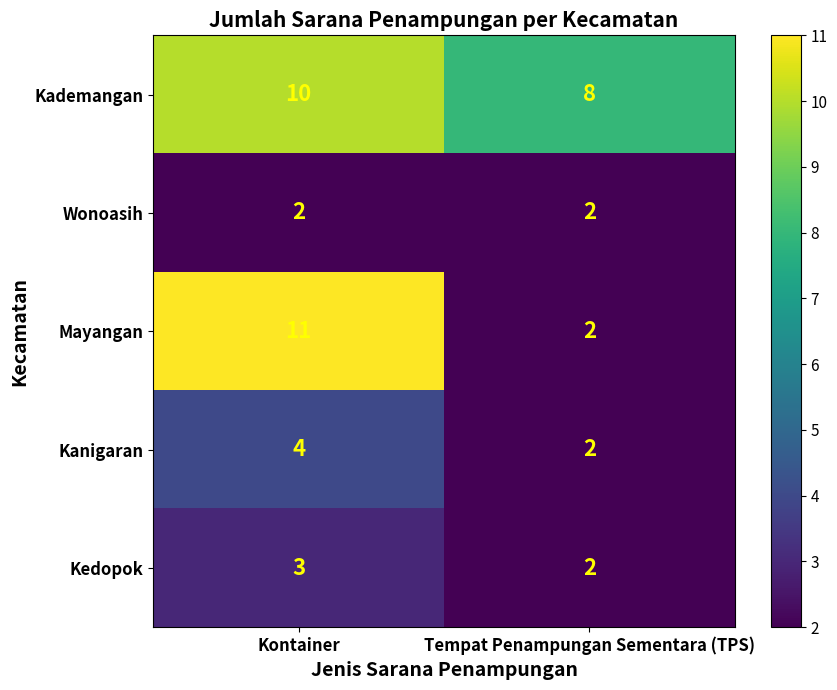

What is the total value across all series at Kontainer?

30